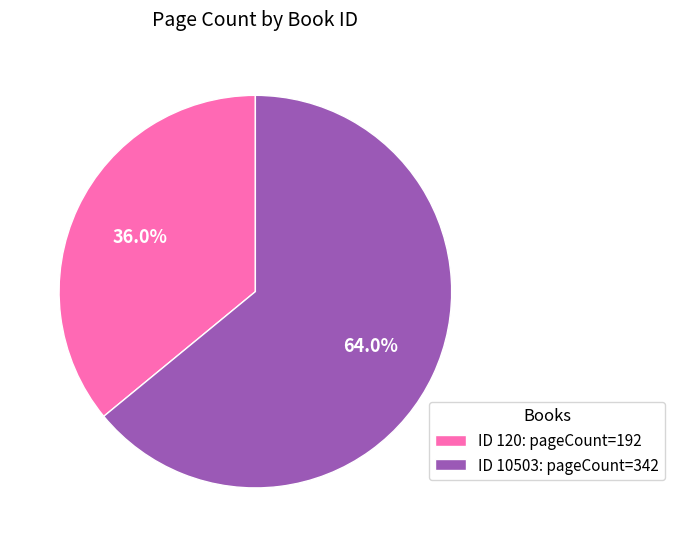

Which slice represents more than half of the pie?

ID 10503: pageCount=342